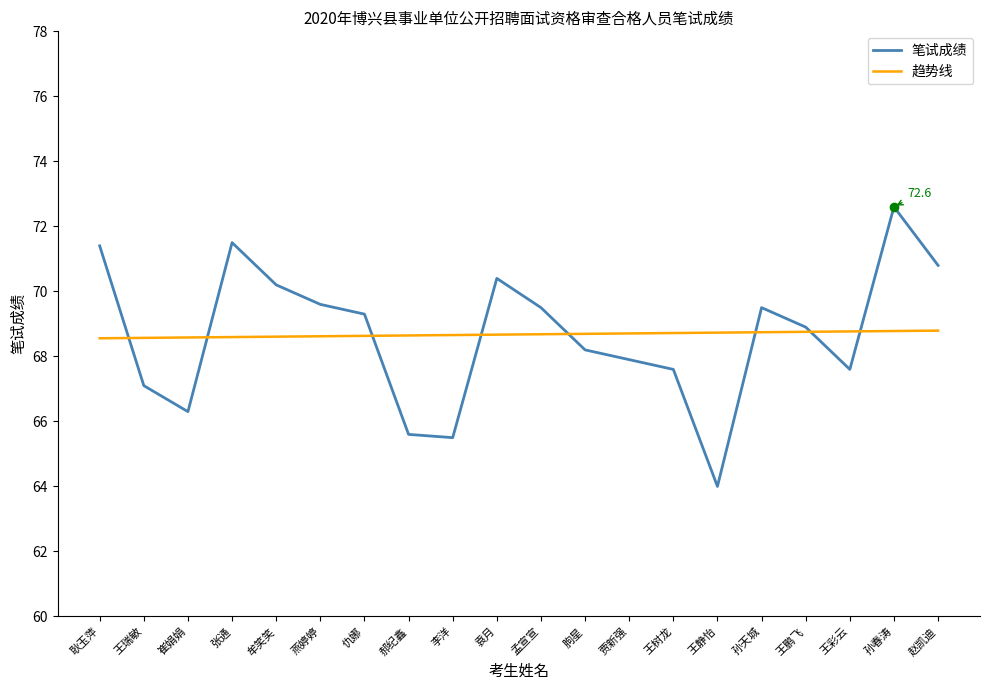

List the series in order of their peak value, highest first.

笔试成绩, 趋势线